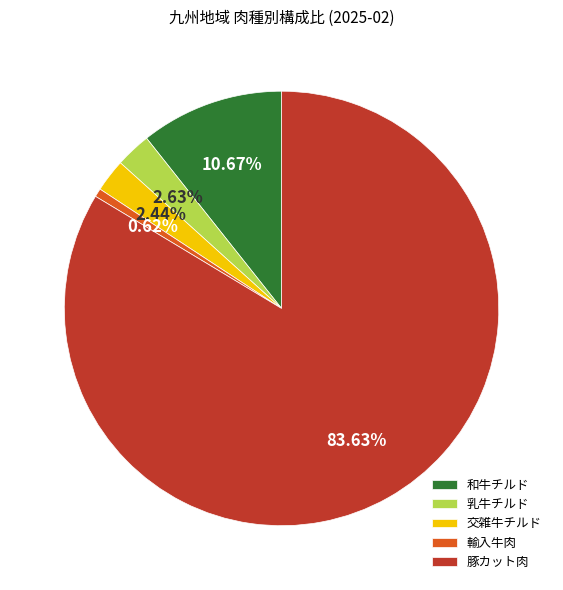

To the nearest percent, what is the difference between the 豚カット肉 and 乳牛チルド slice percentages?

81%